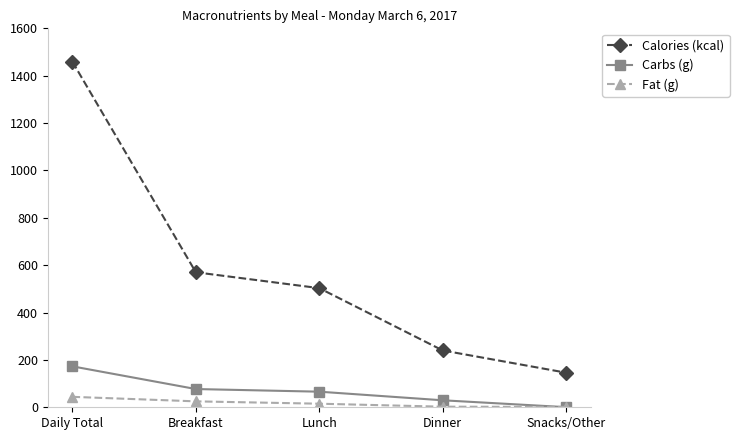

What is the total value across all series at Snacks/Other?

148.0